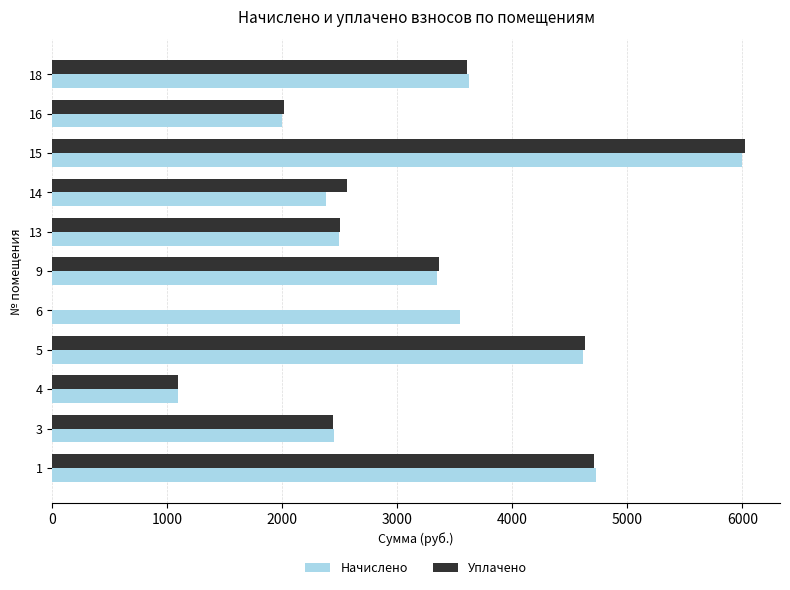

The value of Начислено at 5 is 4612.1. True or false?

True